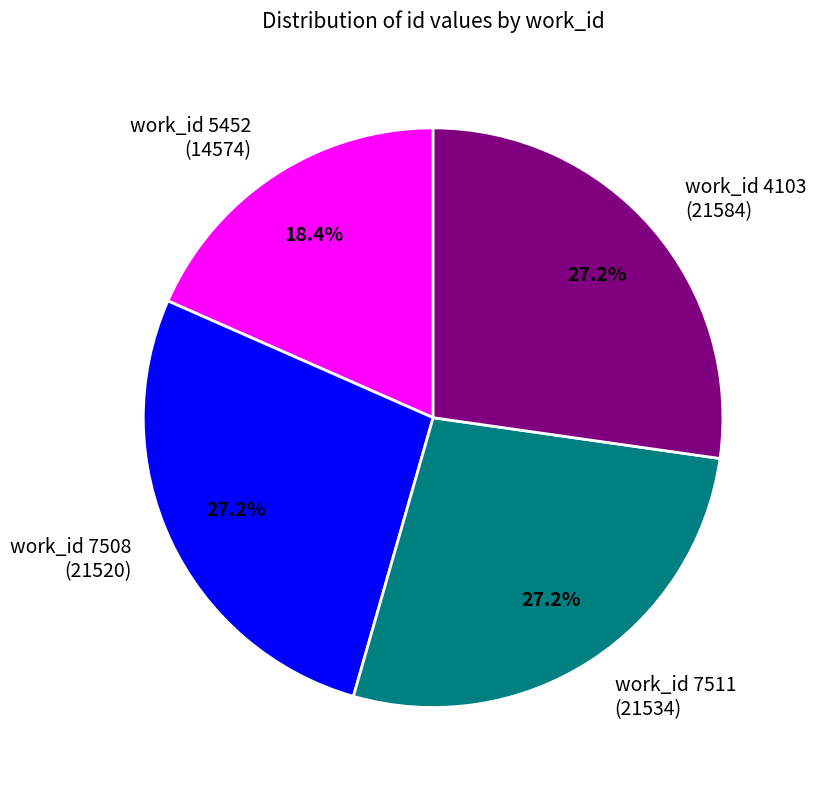

How much of the chart is everything except work_id 7511 (21534)?

72.8%